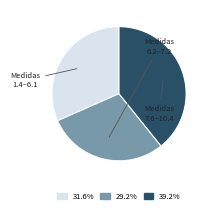

Is there a majority slice in this chart?

No